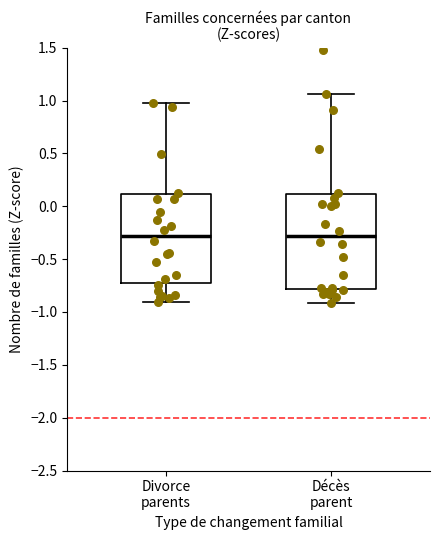

Reading left to right, read every box against the y-axis: the position of its median line, the range the box covers, and the ends of its whiskers. The values are not printed on the chart, so give them approximately, as read against the axis.

Divorce parents: median -0.30, box -0.75 to 0.10, whiskers -0.90 to 1.00
Décès parent: median -0.30, box -0.80 to 0.10, whiskers -0.90 to 1.05